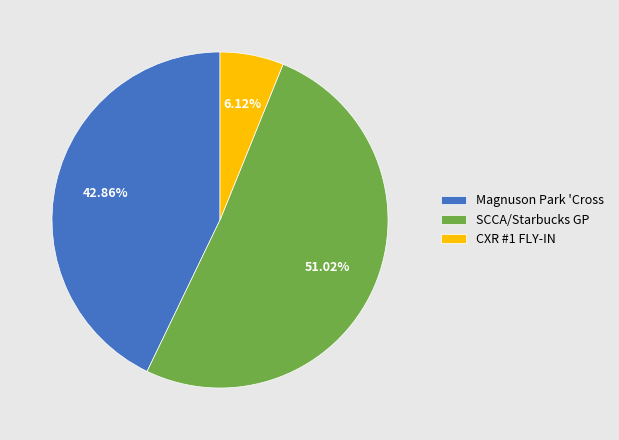

Which slice represents more than half of the pie?

SCCA/Starbucks GP